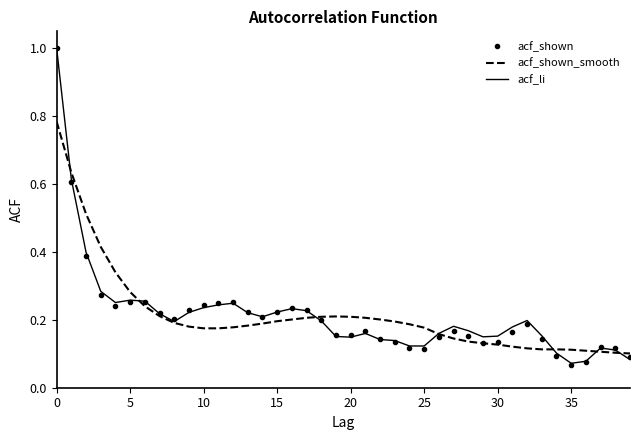

Which series has the widest spread of values?

acf_shown